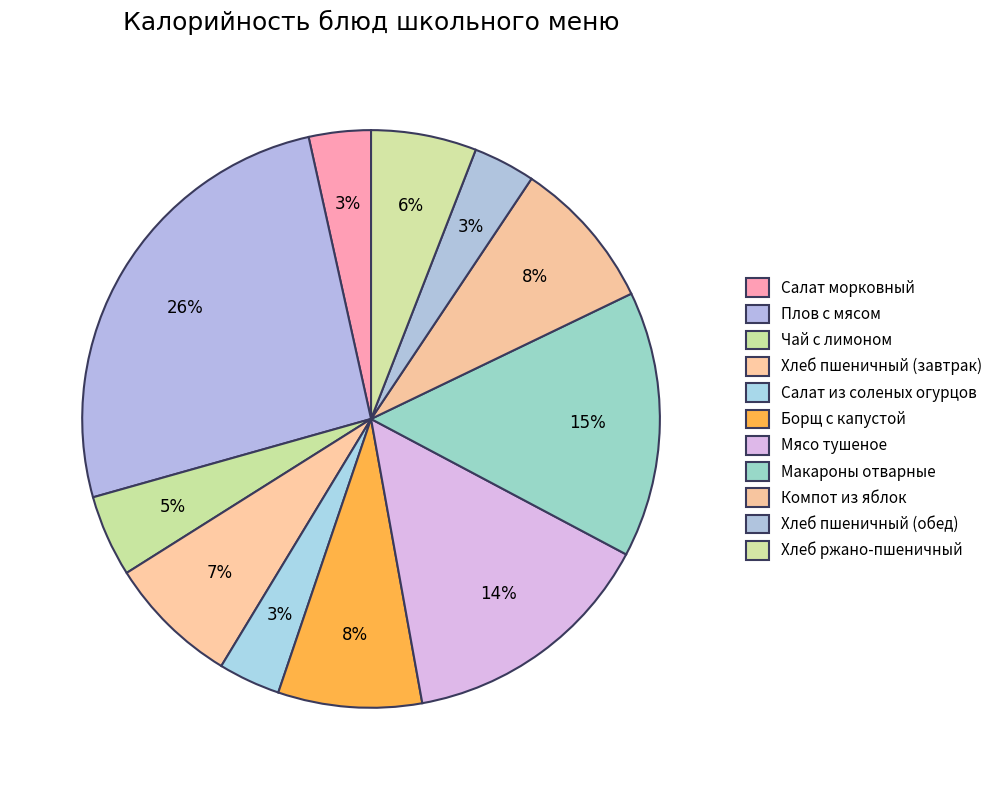

The Чай с лимоном slice represents 12% of the pie. True or false?

False